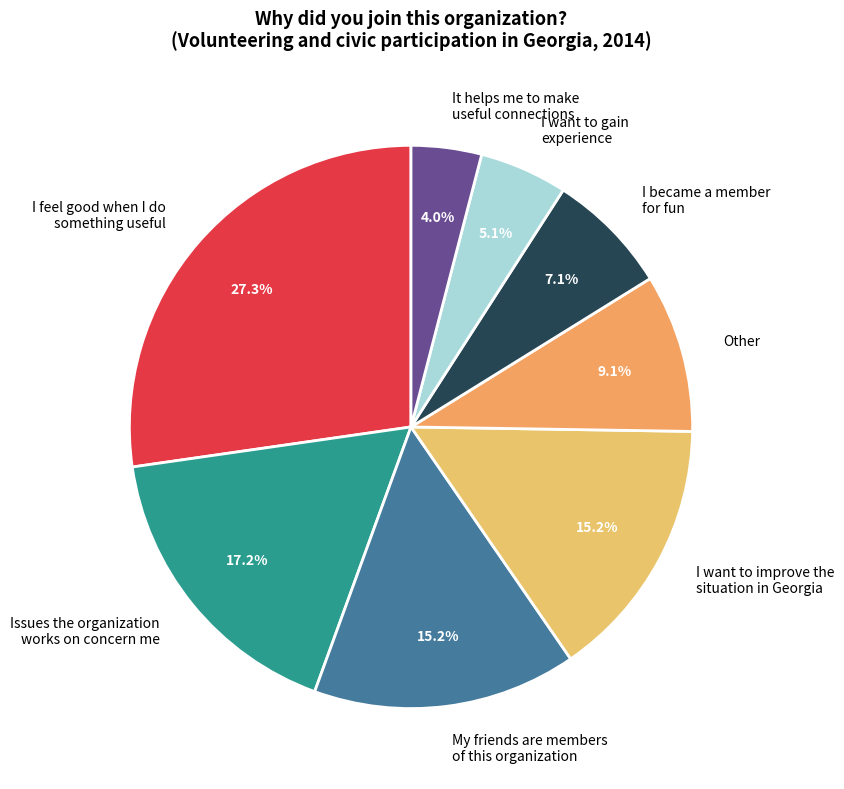

Which has a higher value, My friends are members of this organization or It helps me to make useful connections?

My friends are members of this organization